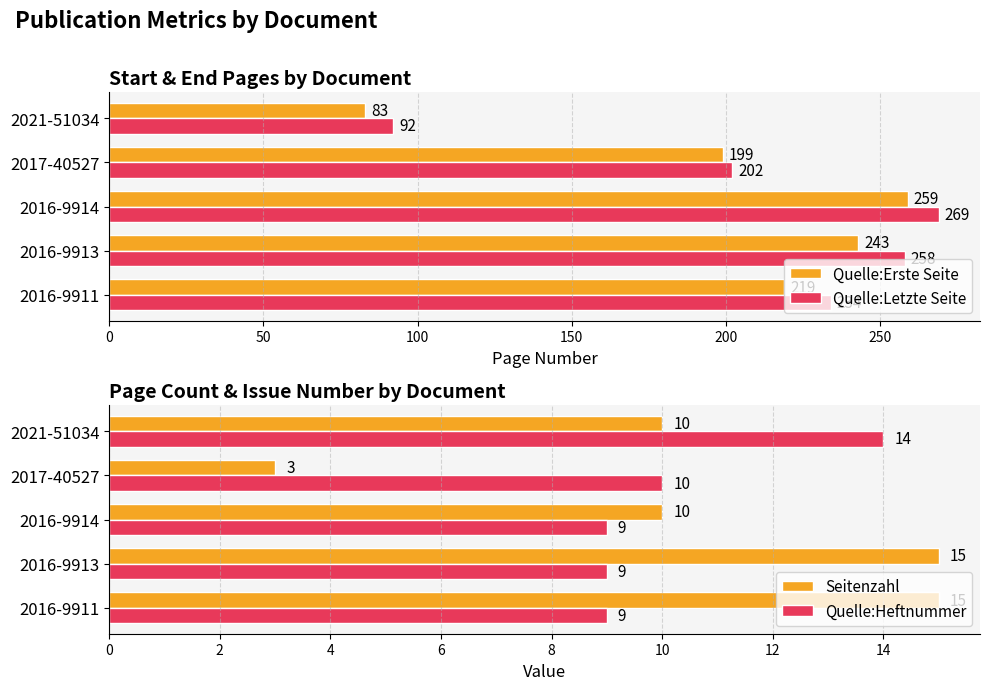

The Quelle:Erste Seite series shows 199 at 2017-40527. True or false?

True